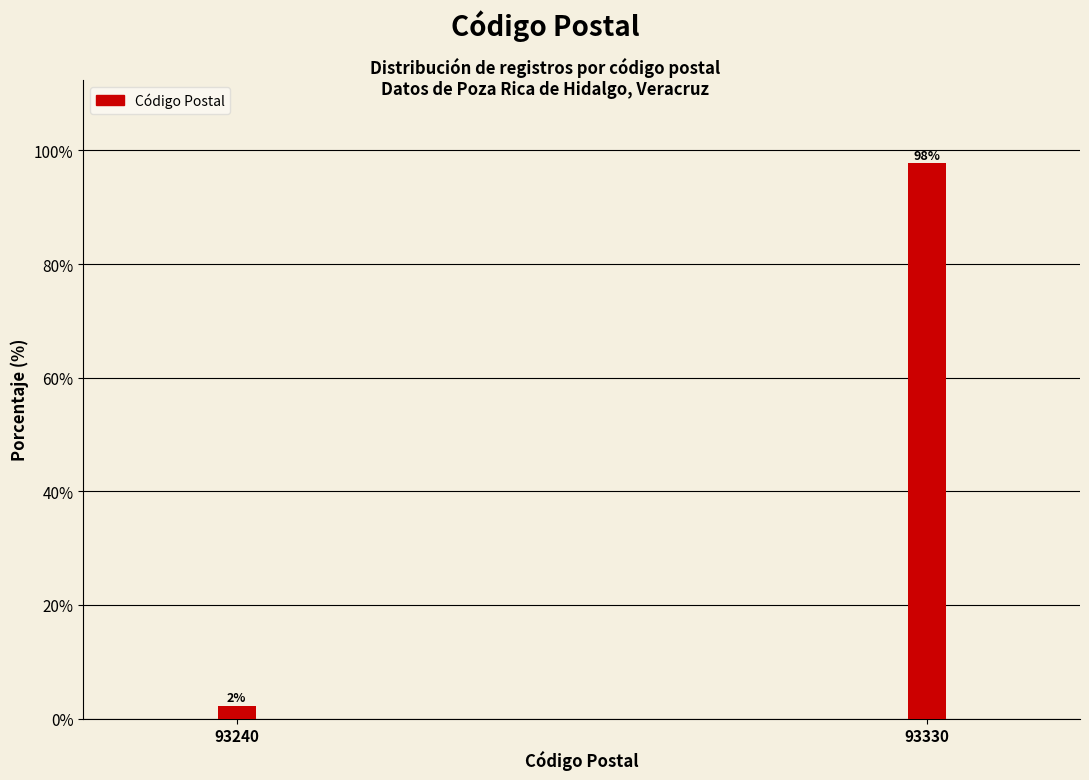

What is the value of the 2nd bar from the left?

97.7